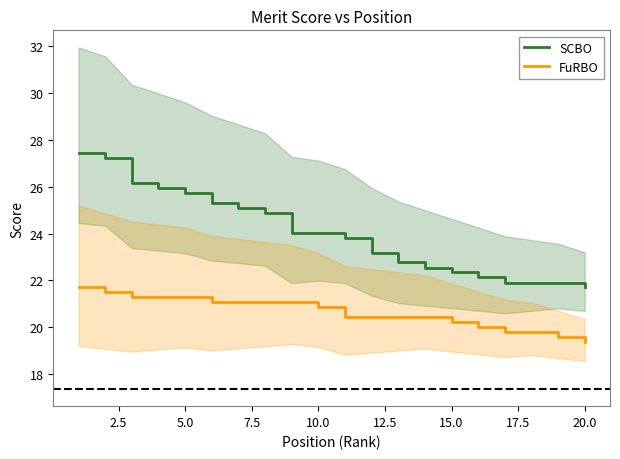

True or false: SCBO and FuRBO cross at least once.

False